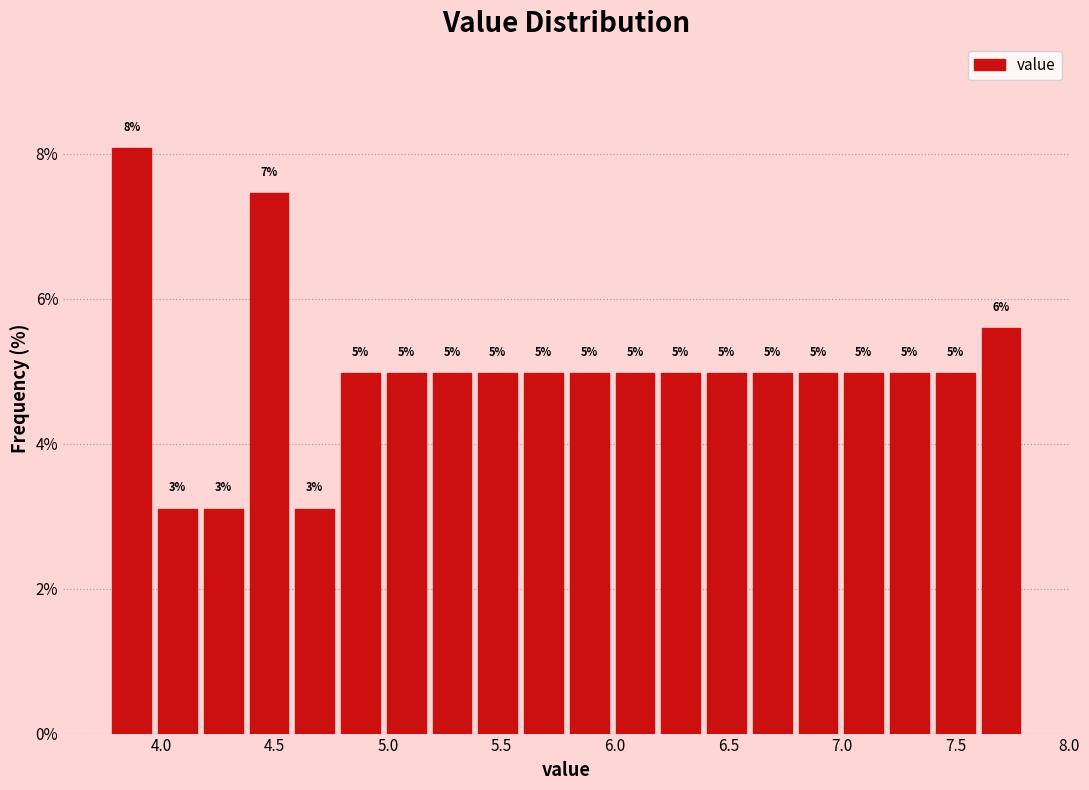

Over which range of the x-axis is the bar tallest?

3.75 to 3.95